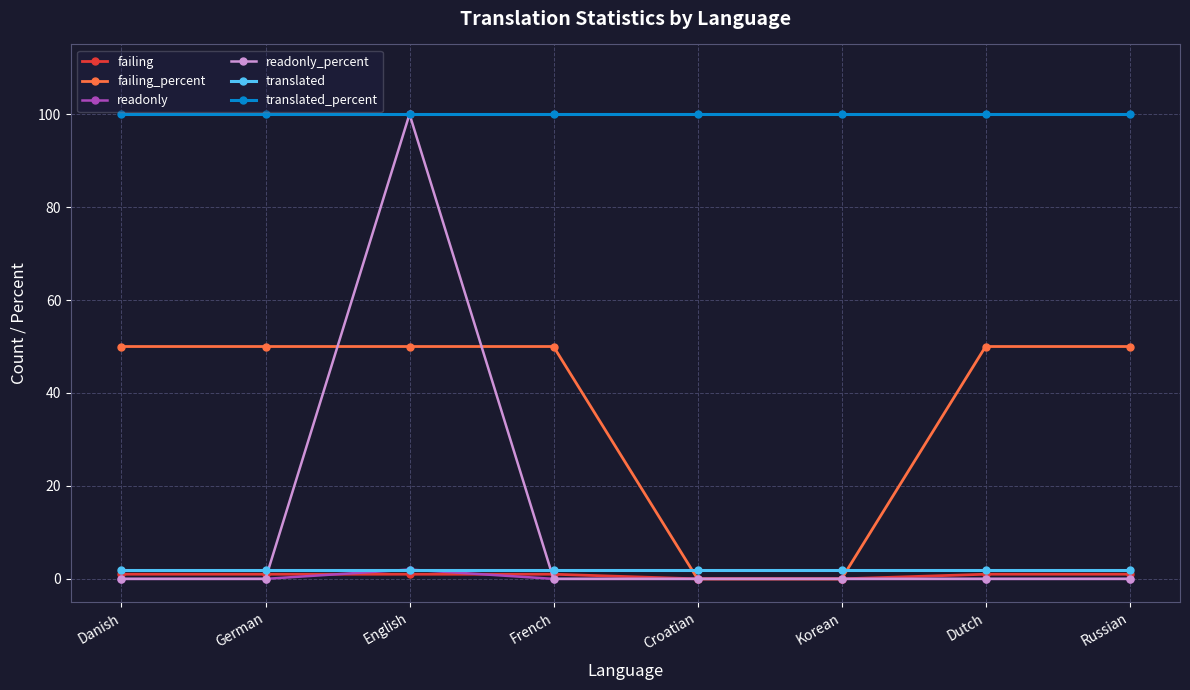

What is the sum of all readonly_percent values?

100